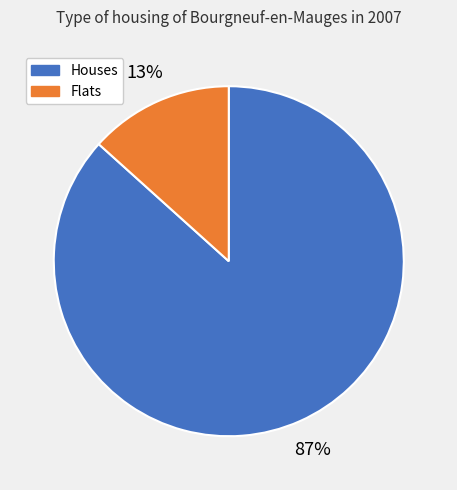

How many slices are in this pie chart?

2